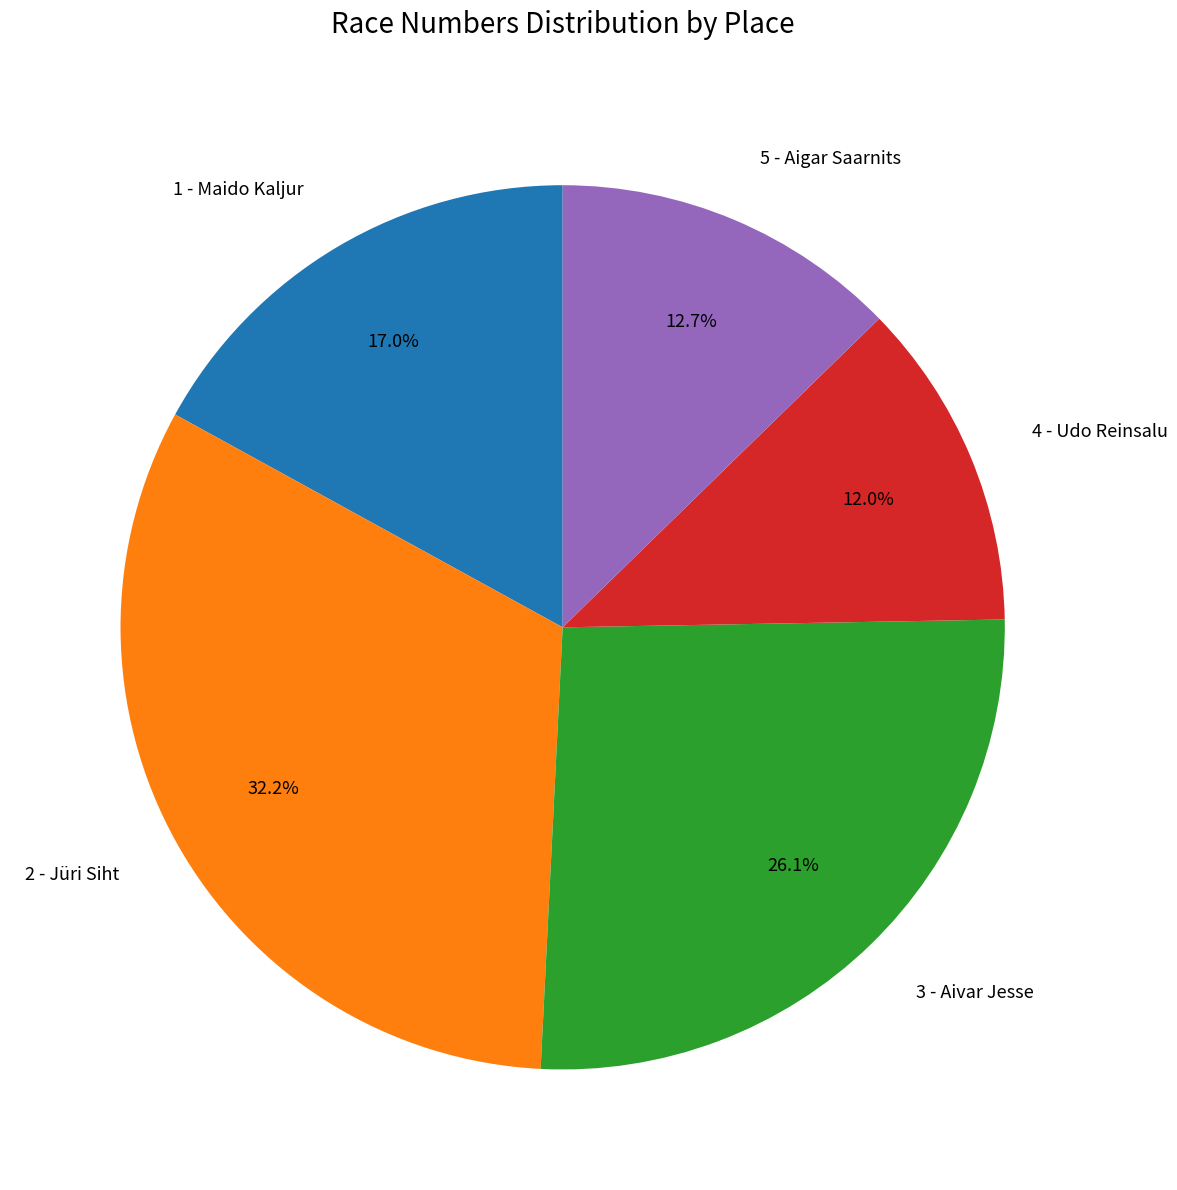

Is there a majority slice in this chart?

No